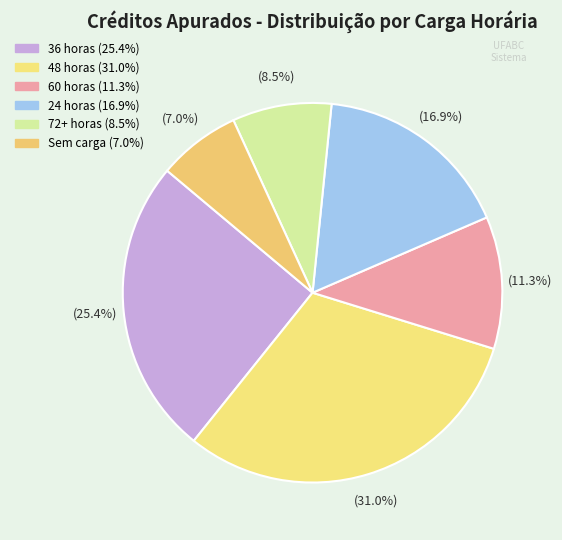

Count the number of slices in the pie.

6